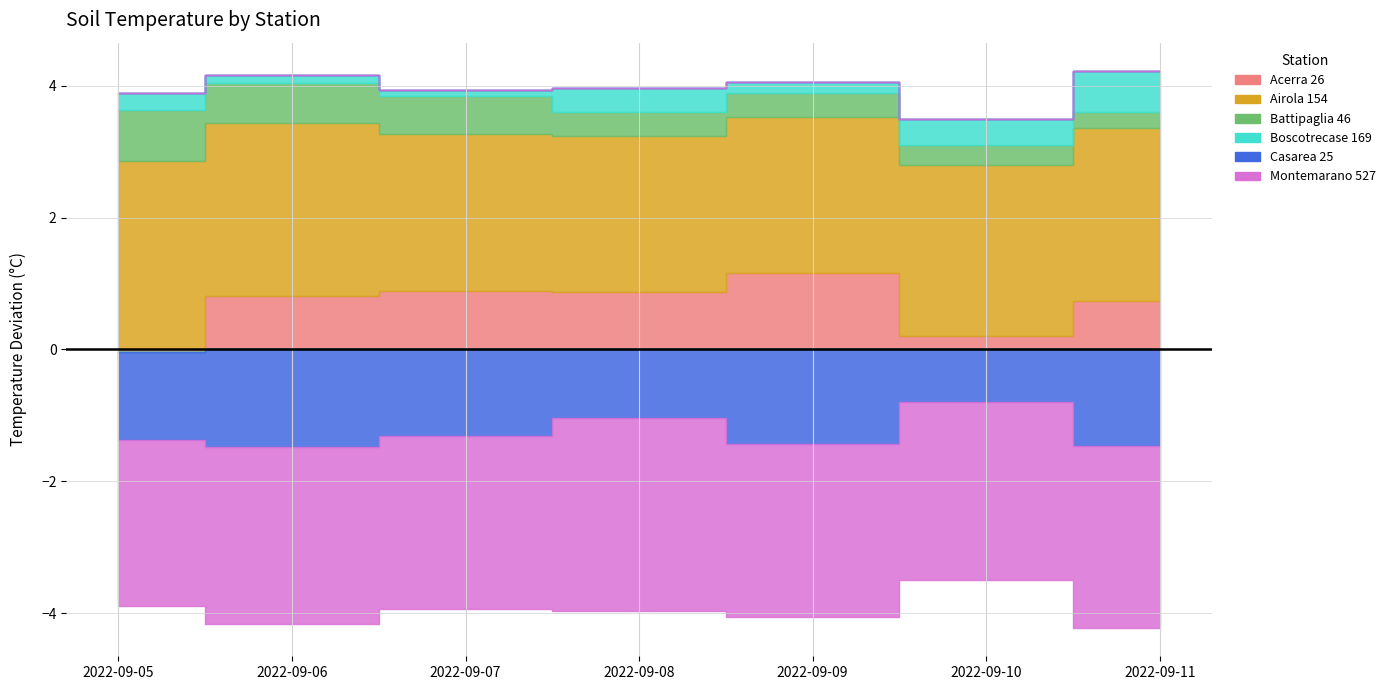

Is the value of Battipaglia 46 at 2022-09-07 greater than the value of Boscotrecase 169 at 2022-09-09?

Yes